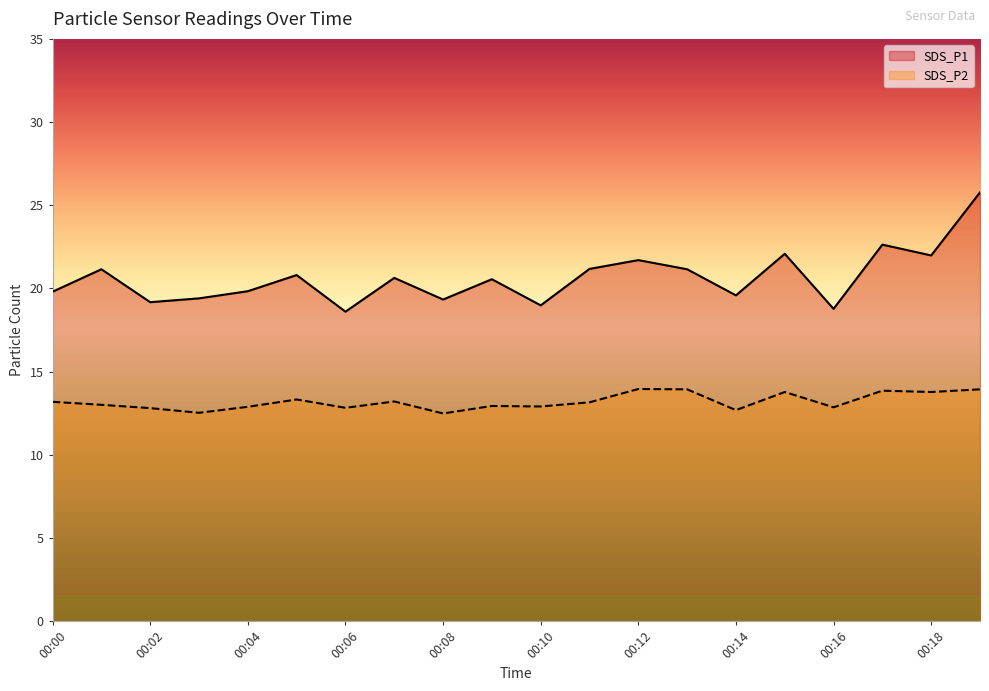

Which label corresponds to the largest value in the chart?

00:19